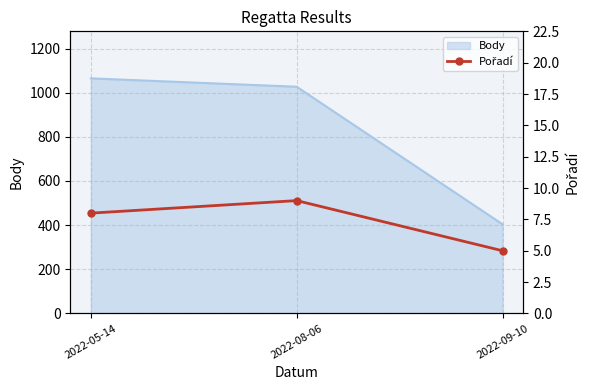

At which category does the chart reach its peak across all series?

2022-08-06